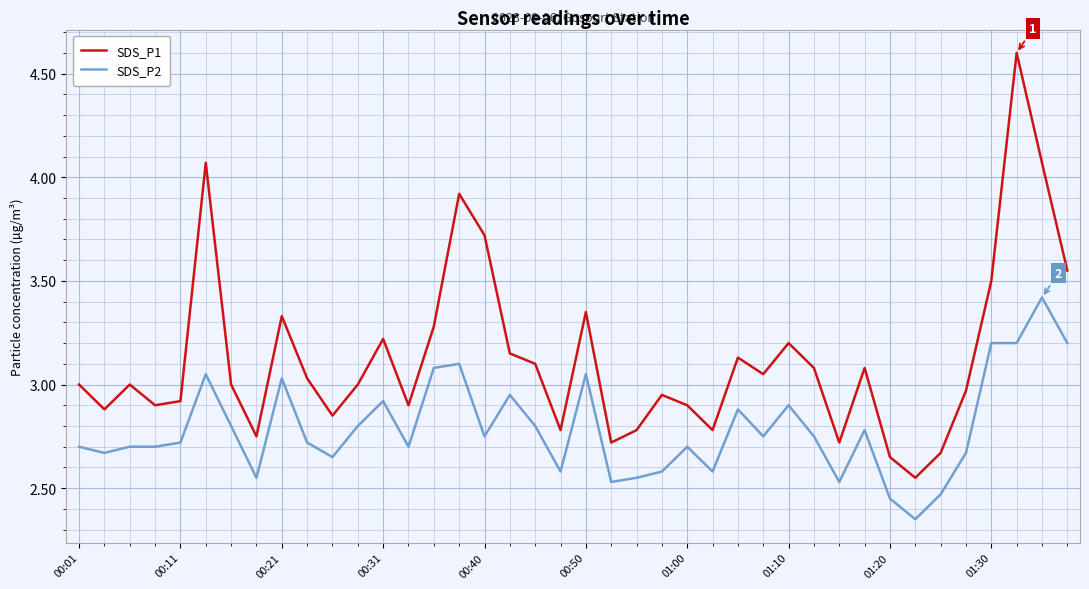

Rank the series by their average value, from highest to lowest.

SDS_P1, SDS_P2